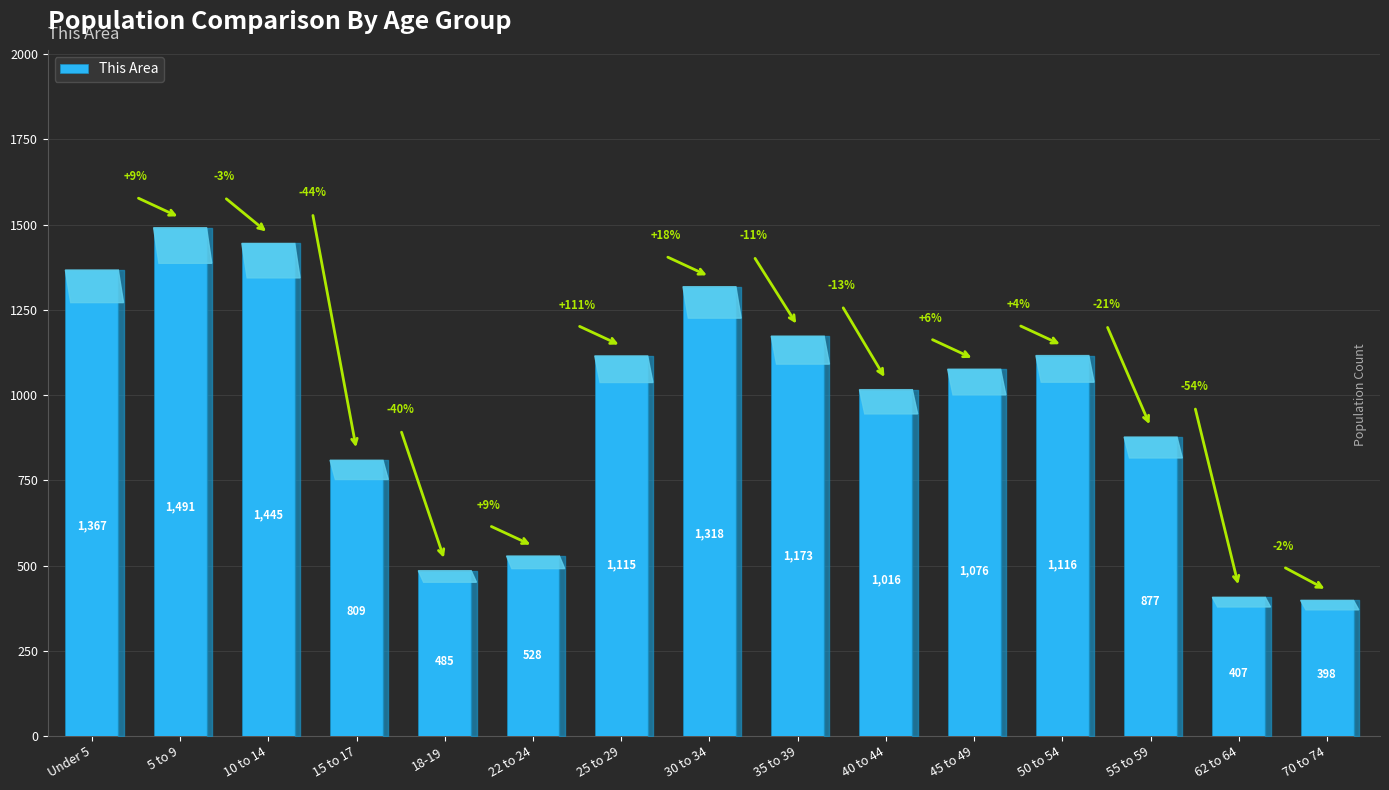

List the labels in order of value, largest first.

5 to 9, 10 to 14, Under 5, 30 to 34, 35 to 39, 50 to 54, 25 to 29, 45 to 49, 40 to 44, 55 to 59, 15 to 17, 22 to 24, 18-19, 62 to 64, 70 to 74